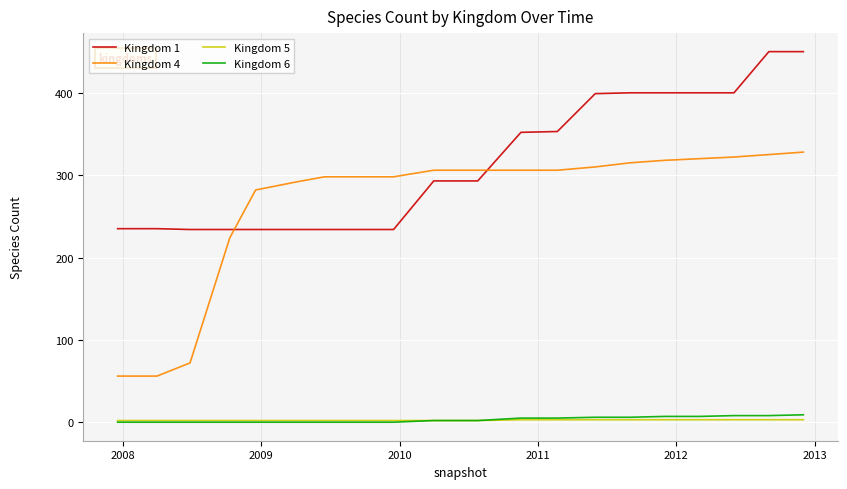

True or false: Kingdom 4 and Kingdom 6 intersect in this chart.

False